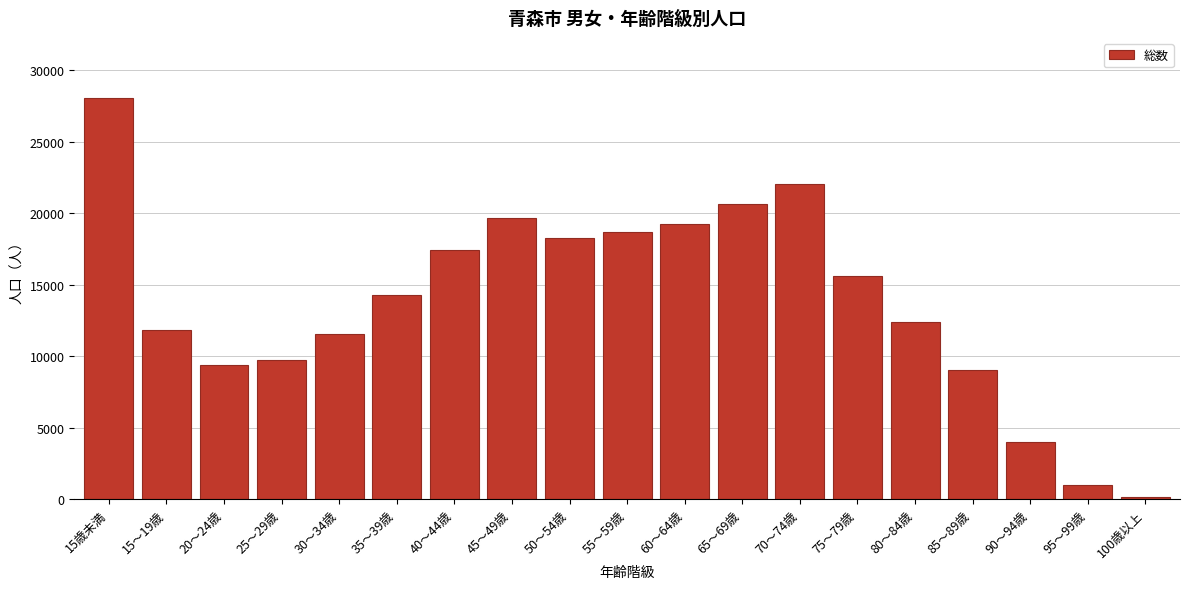

Reading left to right, list all the values displayed in this chart.

28040	11847	9385	9747	11567	14296	17441	19623	18273	18710	19233	20657	22047	15588	12409	9008	3988	966	124